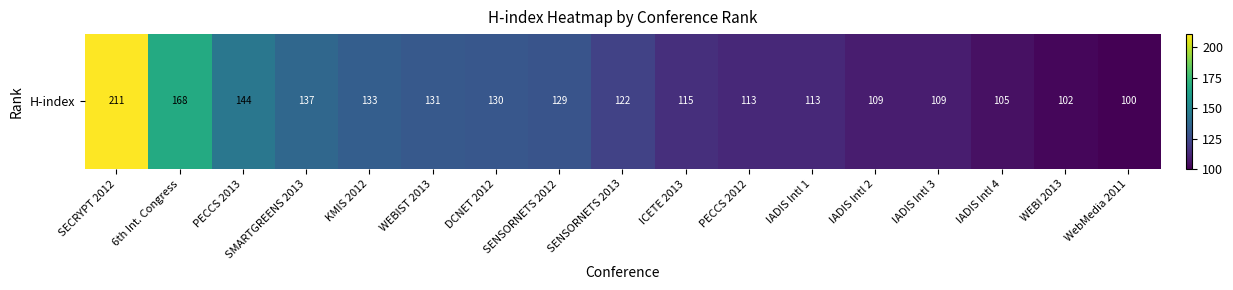

Reading right to left, what are all the values shown in this chart?

WebMedia 2011=100	WEBI 2013=102	IADIS Intl 4=105	IADIS Intl 3=109	IADIS Intl 2=109	IADIS Intl 1=113	PECCS 2012=113	ICETE 2013=115	SENSORNETS 2013=122	SENSORNETS 2012=129	DCNET 2012=130	WEBIST 2013=131	KMIS 2012=133	SMARTGREENS 2013=137	PECCS 2013=144	6th Int. Congress=168	SECRYPT 2012=211